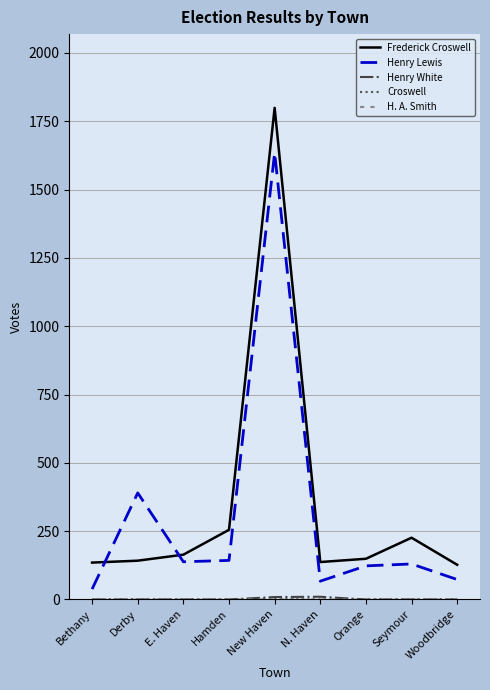

At which category is the sum across all series the highest?

New Haven